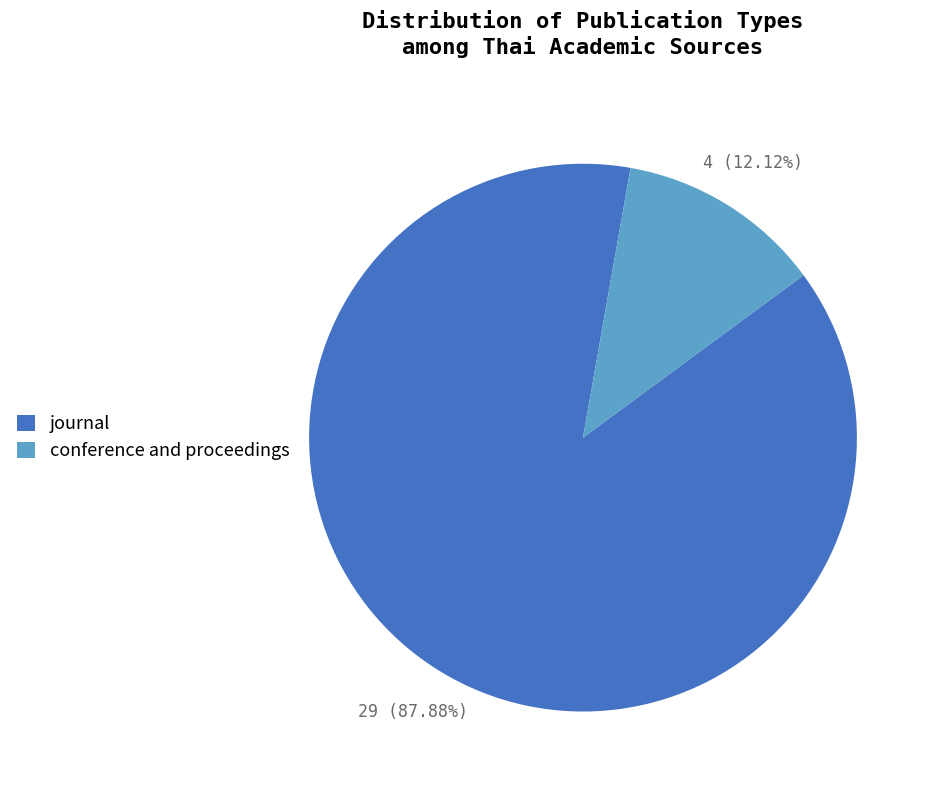

Which slice is the smallest?

conference and proceedings